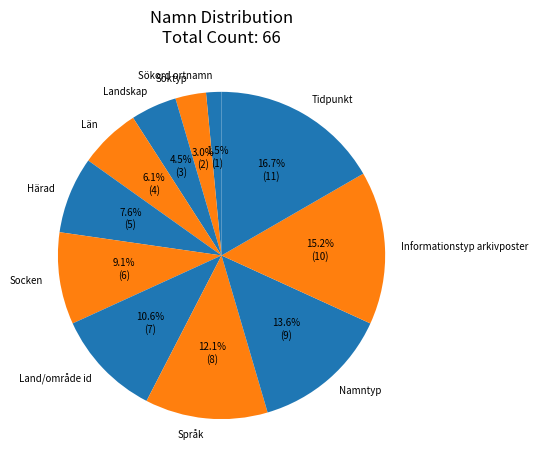

Rank the categories by value from lowest to highest.

Sökord ortnamn, Söktyp, Landskap, Län, Härad, Socken, Land/område id, Språk, Namntyp, Informationstyp arkivposter, Tidpunkt